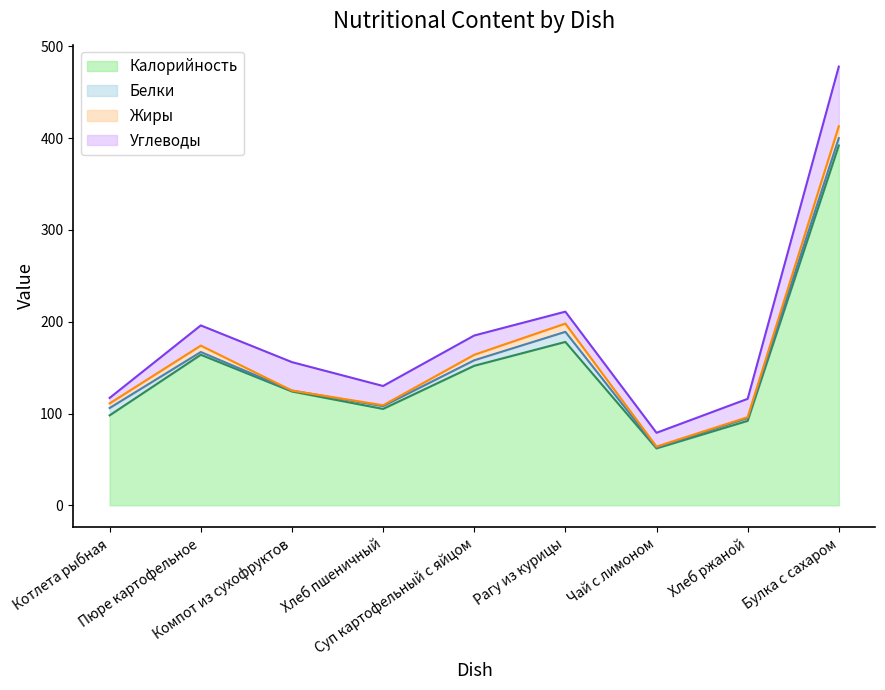

Reading right to left, what are all the values shown in this chart?

Калорийность: Булка с сахаром=392	Хлеб ржаной=92	Чай с лимоном=62	Рагу из курицы=178	Суп картофельный с яйцом=152	Хлеб пшеничный=105	Компот из сухофруктов=124	Пюре картофельное=164	Котлета рыбная=98
Белки: Булка с сахаром=8	Хлеб ржаной=3	Чай с лимоном=1	Рагу из курицы=11	Суп картофельный с яйцом=6	Хлеб пшеничный=3	Компот из сухофруктов=1	Пюре картофельное=3	Котлета рыбная=8
Жиры: Булка с сахаром=13	Хлеб ржаной=1	Чай с лимоном=1	Рагу из курицы=9	Суп картофельный с яйцом=6	Хлеб пшеничный=1	Компот из сухофруктов=0	Пюре картофельное=7	Котлета рыбная=5
Углеводы: Булка с сахаром=65	Хлеб ржаной=20	Чай с лимоном=15	Рагу из курицы=13	Суп картофельный с яйцом=21	Хлеб пшеничный=21	Компот из сухофруктов=31	Пюре картофельное=22	Котлета рыбная=6